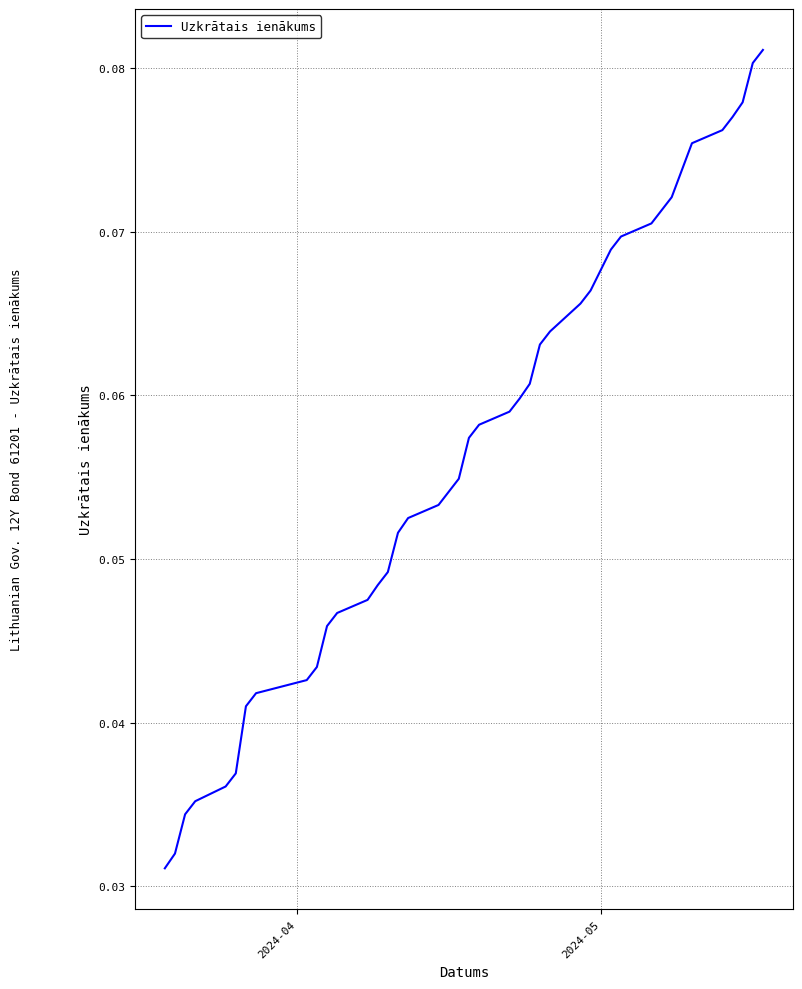

How many lines are shown in the chart?

1